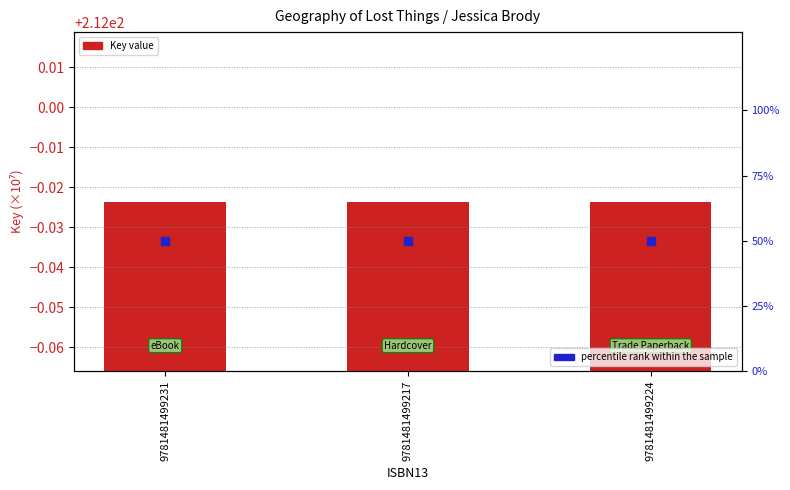

Which series has the largest Y range (max minus min)?

Key value